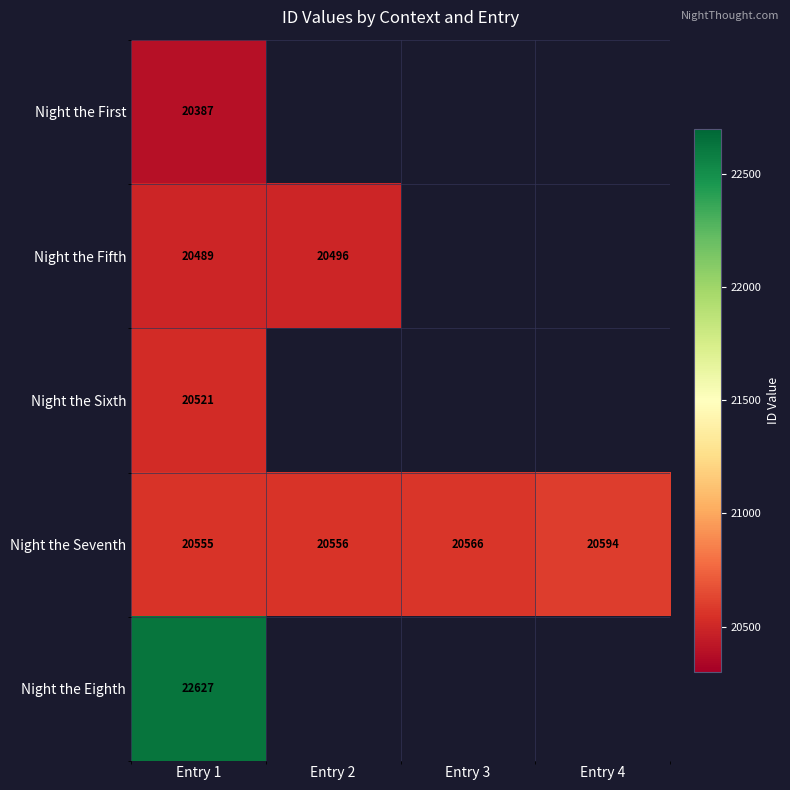

What is the difference between the second highest and second lowest values in the Night the Seventh series?

10